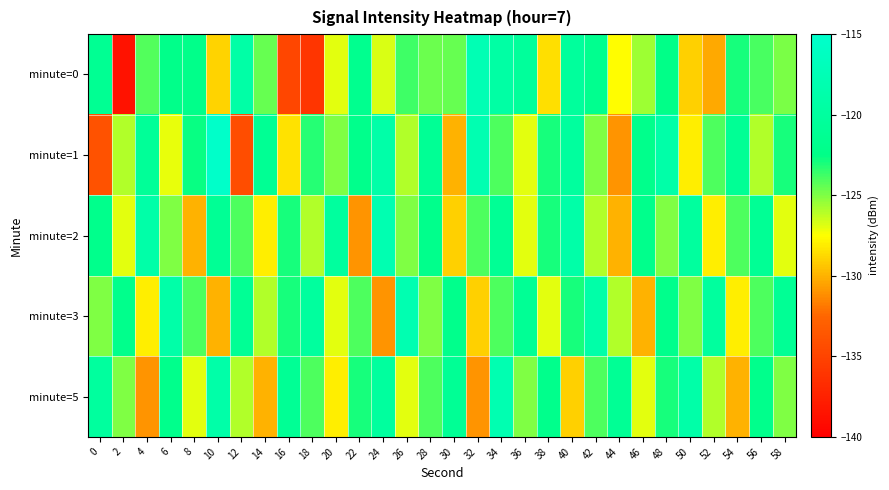

What is the spread (max minus min) of values at 30?

9.0